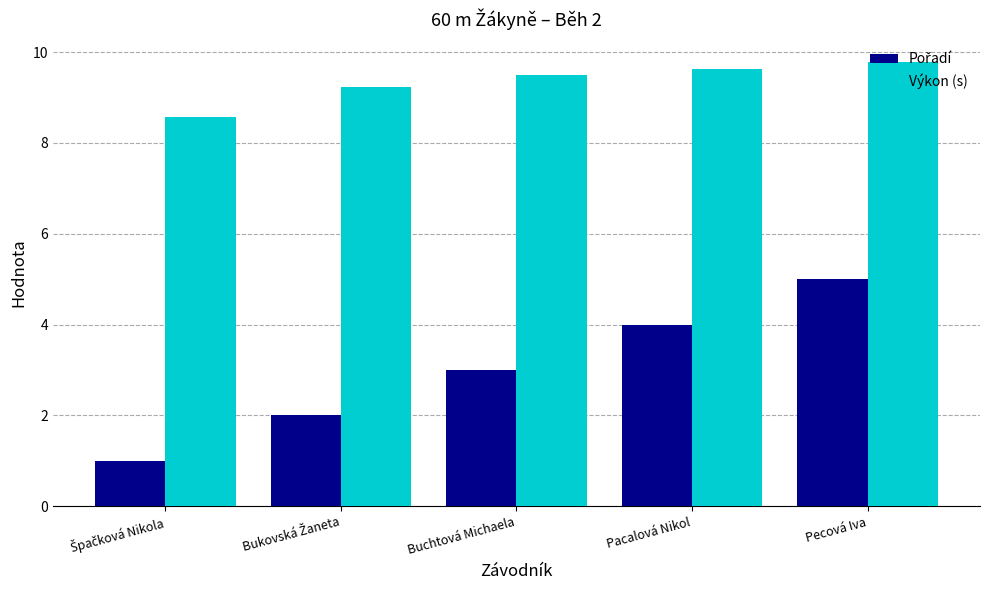

Is it true that Výkon (s) equals 9.8 at Pecová Iva?

True